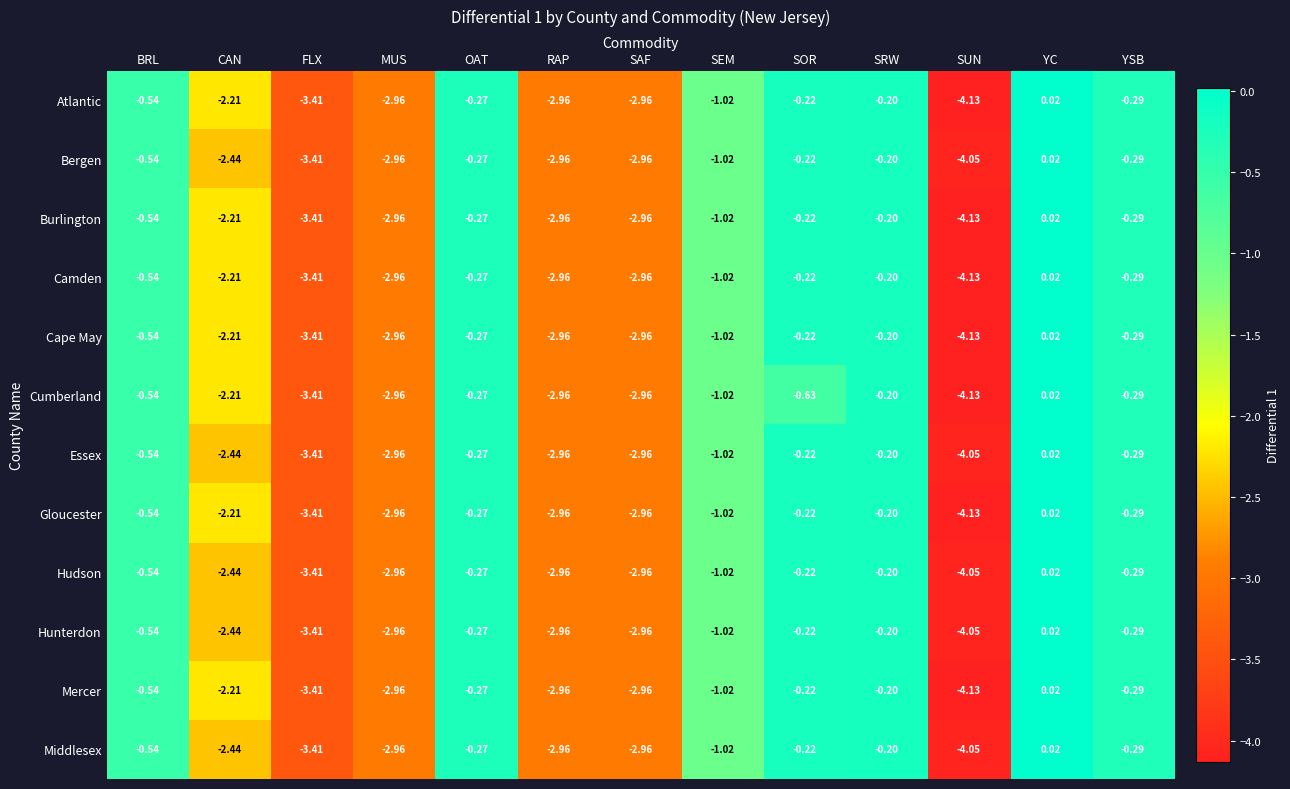

Where is Hunterdon nearest to the value -2?

CAN